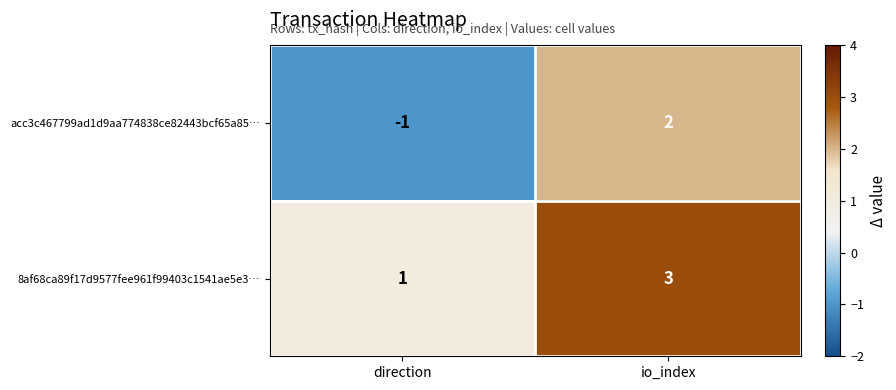

Which series changed the most between direction and io_index?

acc3c467799ad1d9aa774838ce82443bcf65a85…